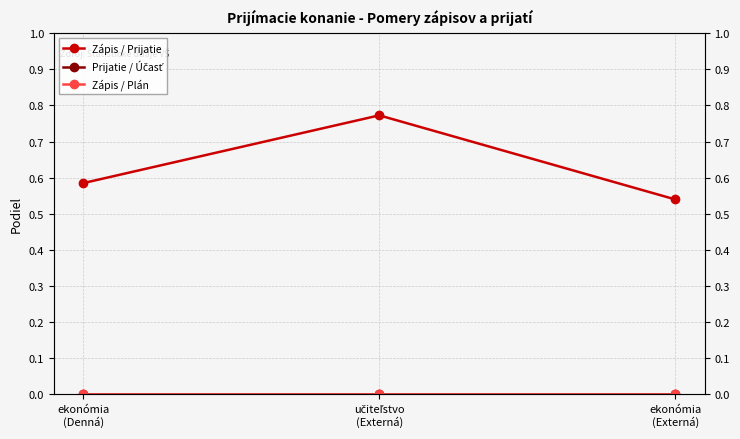

Rank the series at ekonómia
(Externá) from highest to lowest value.

Zápis / Prijatie, Prijatie / Účasť, Zápis / Plán